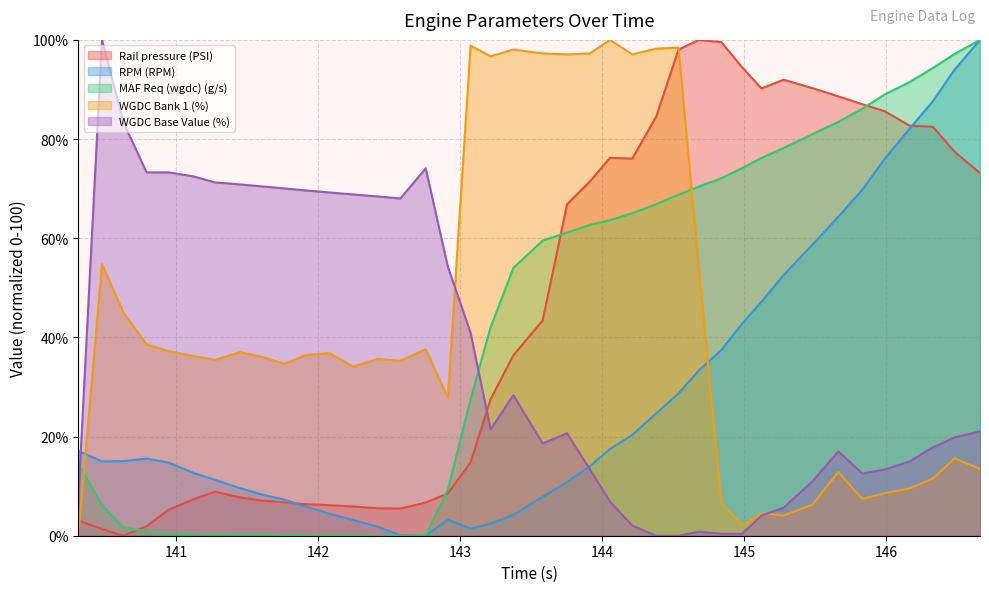

At 144.681, list the series in order from largest to smallest.

Rail pressure (PSI), MAF Req (wgdc) (g/s), WGDC Bank 1 (%), RPM (RPM), WGDC Base Value (%)